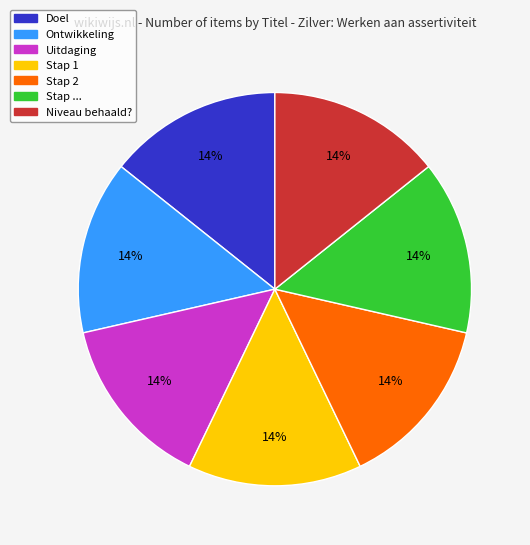

The Niveau behaald? slice represents 14% of the pie. True or false?

True